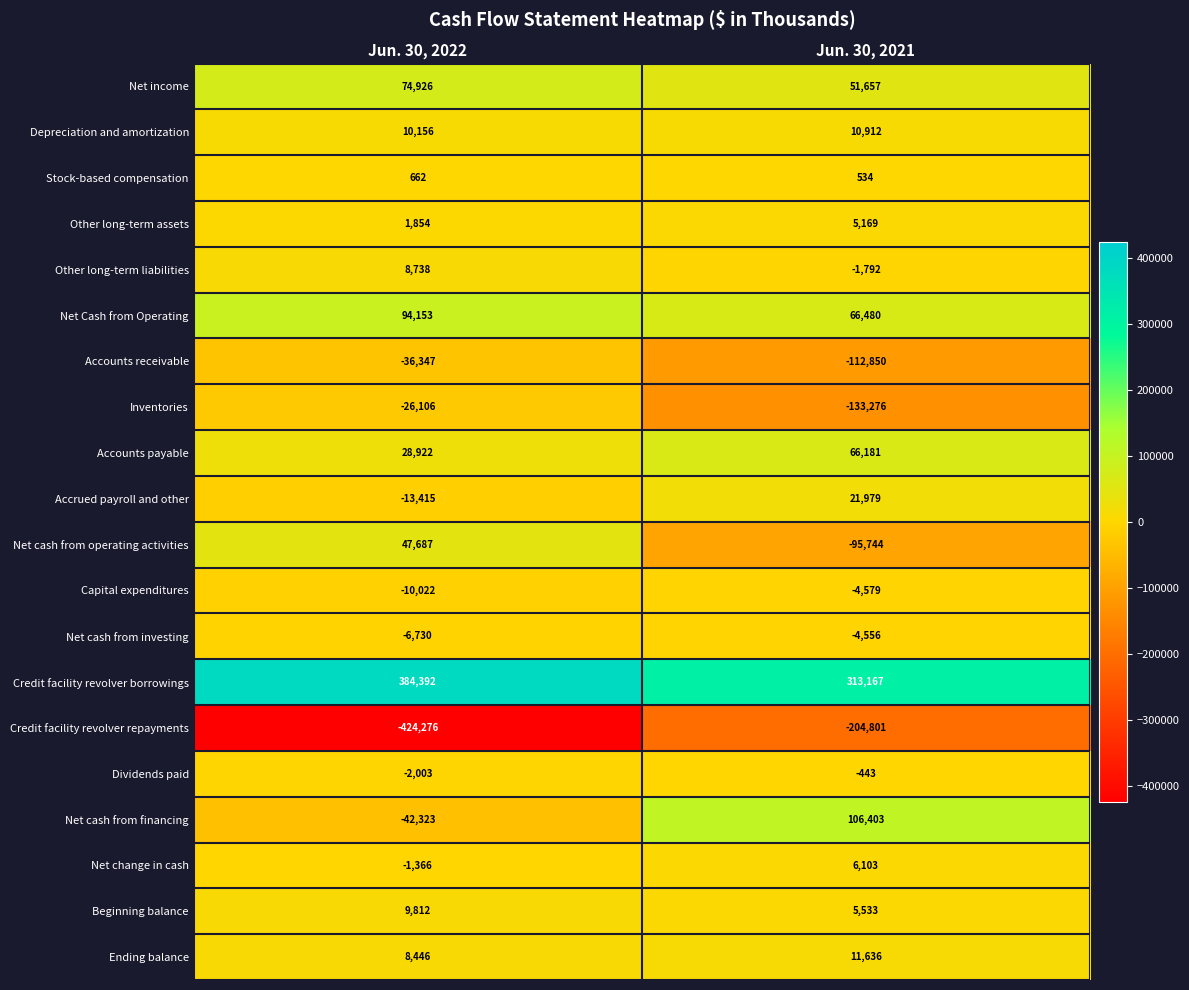

List the series in order of their peak value, lowest first.

Credit facility revolver repayments, Accounts receivable, Inventories, Capital expenditures, Net cash from investing, Dividends paid, Stock-based compensation, Other long-term assets, Net change in cash, Other long-term liabilities, Beginning balance, Depreciation and amortization, Ending balance, Accrued payroll and other, Net cash from operating activities, Accounts payable, Net income, Net Cash from Operating, Net cash from financing, Credit facility revolver borrowings